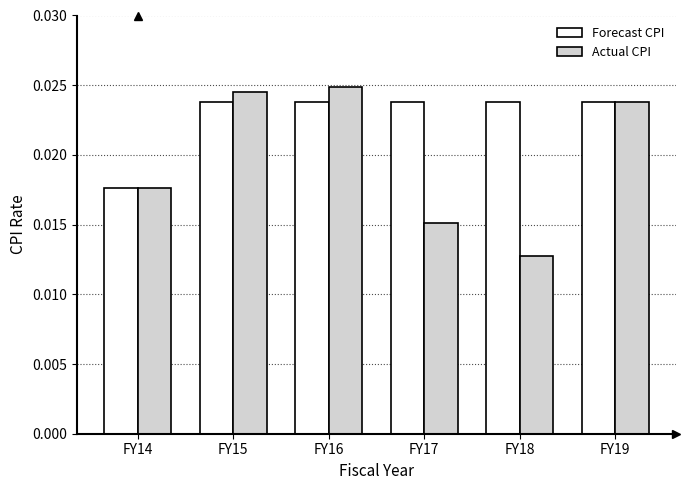

How many Actual CPI values are between 0 and 1?

6